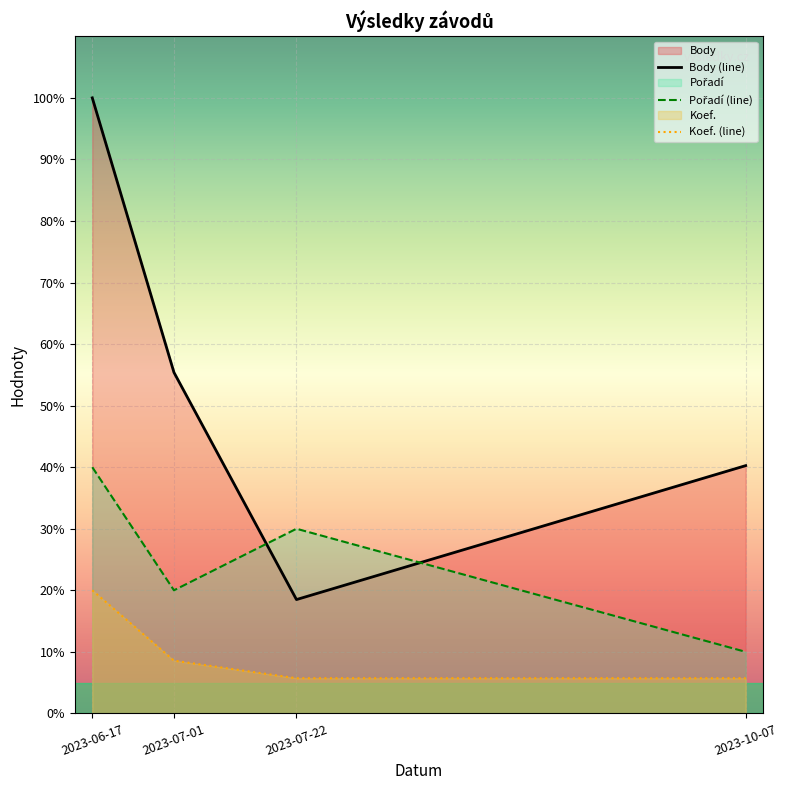

What is the label of the 2nd point from the right?

2023-07-22